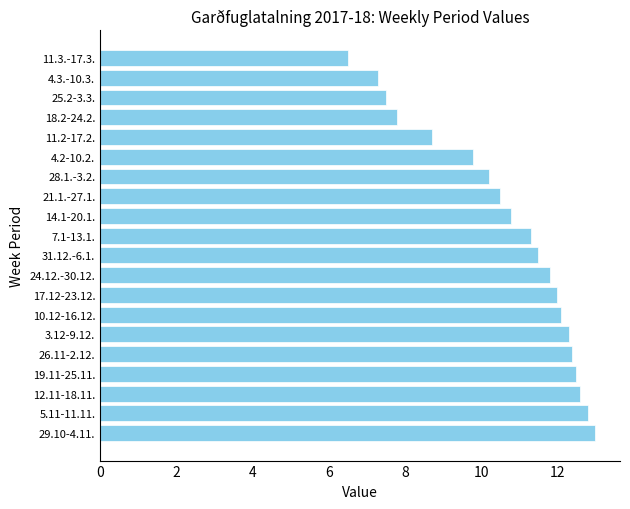

Is it true that the value at 11.2-17.2. is 3.1?

False